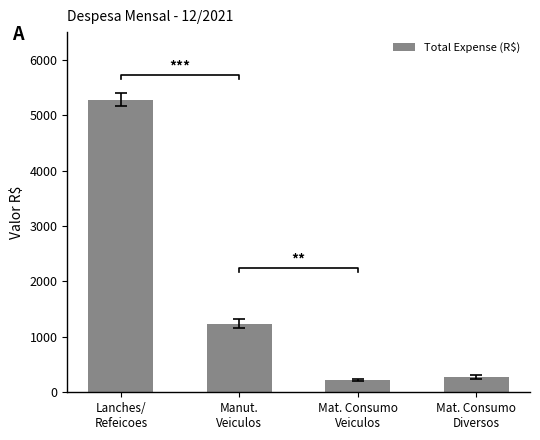

The chart shows a value of 1240.1 at Lanches/
Refeicoes. True or false?

False